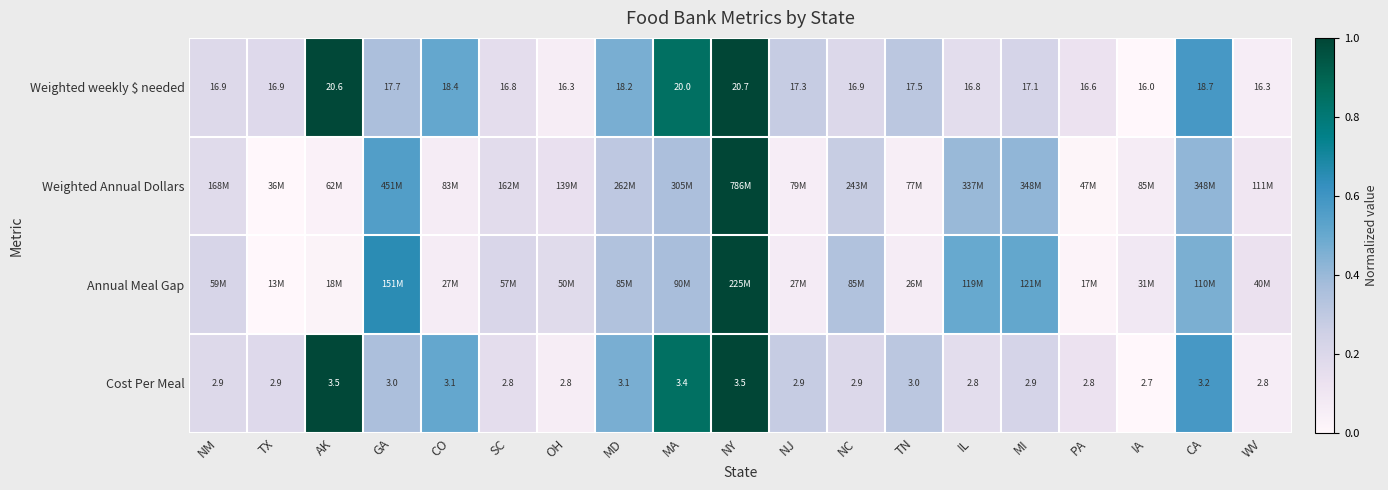

Which category has the highest value in the Weighted weekly $ needed series?

NY